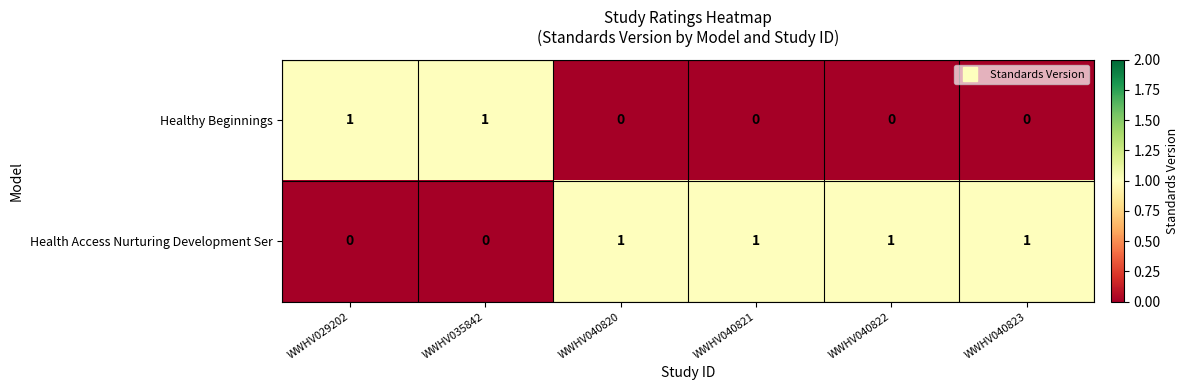

Count the number of categories in the chart.

6